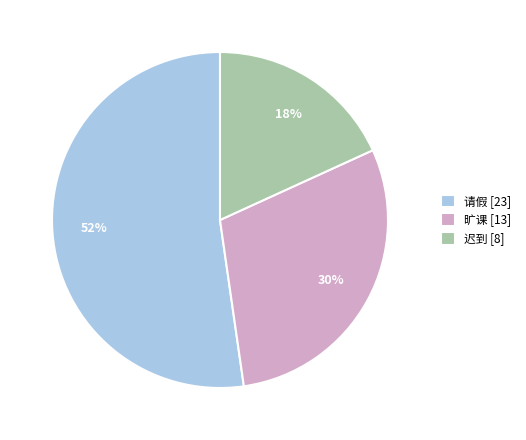

To the nearest percent, what is the average slice percentage?

33%